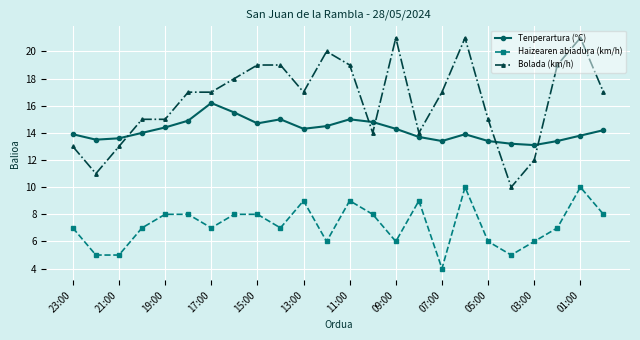

What is the minimum value for Tenperartura (ºC)?

13.1